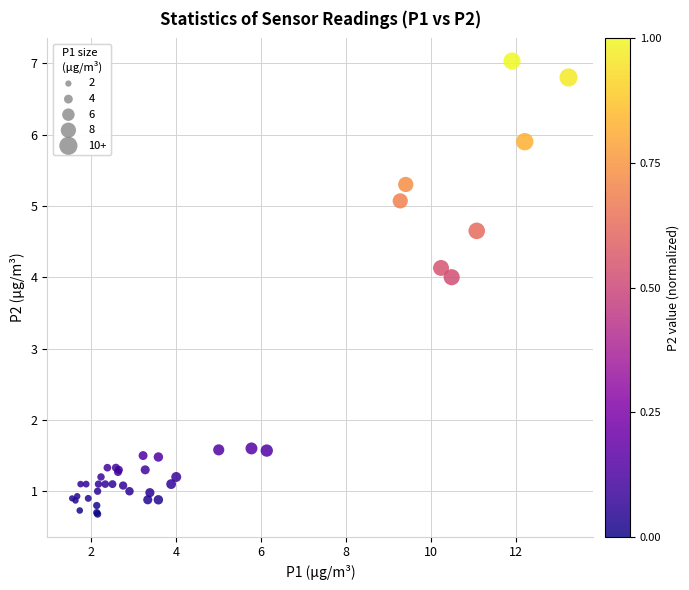

What Y value in the scatter plot is closest to 3?

4.0